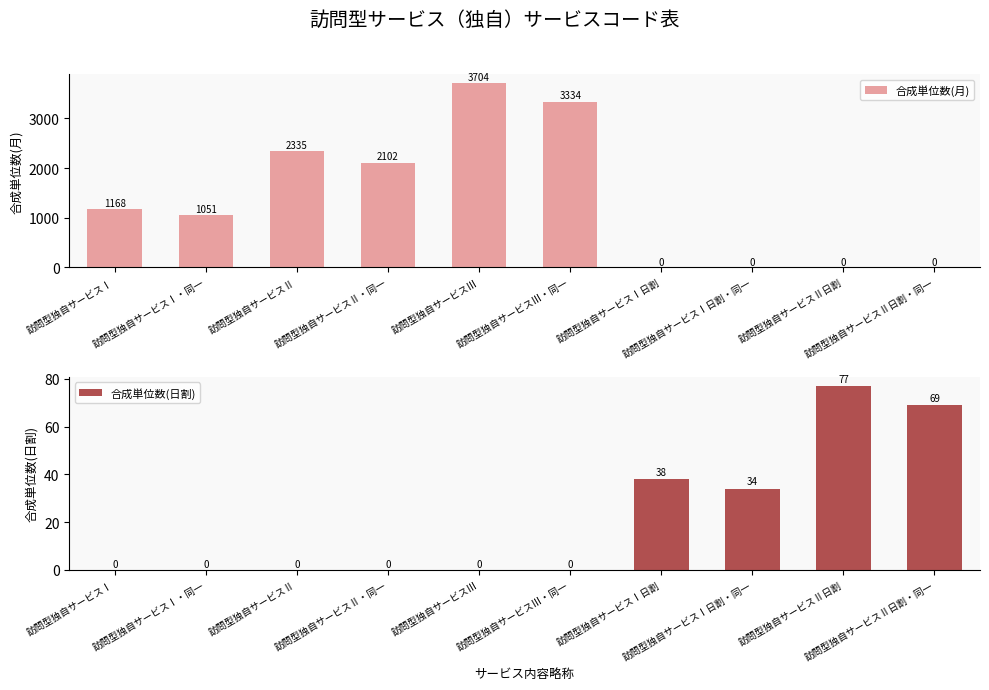

What is the difference between the maximum and minimum values in the 合成単位数(日割) series?

77